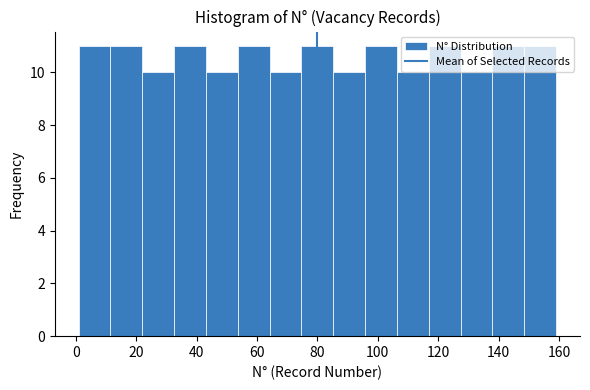

Reading left to right, transcribe this chart: for each bar, give the range it covers on the x-axis and its height. Neither the bar edges nor the heights are printed on the chart, so give them approximately, as read against the axes.

2 to 12: 11
12 to 22: 11
22 to 32: 10
32 to 44: 11
44 to 54: 10
54 to 64: 11
64 to 74: 10
74 to 86: 11
86 to 96: 10
96 to 106: 11
106 to 116: 10
116 to 128: 11
128 to 138: 10
138 to 148: 11
148 to 160: 11